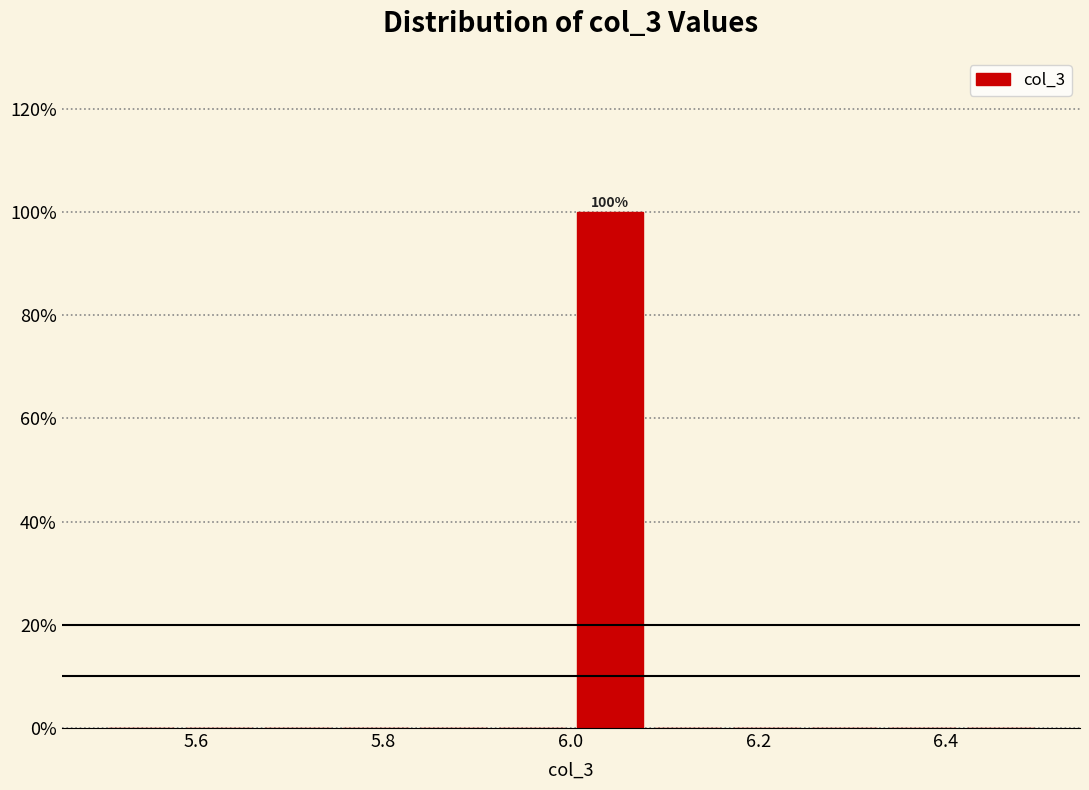

Over which range of the x-axis is the bar tallest?

6.00 to 6.08